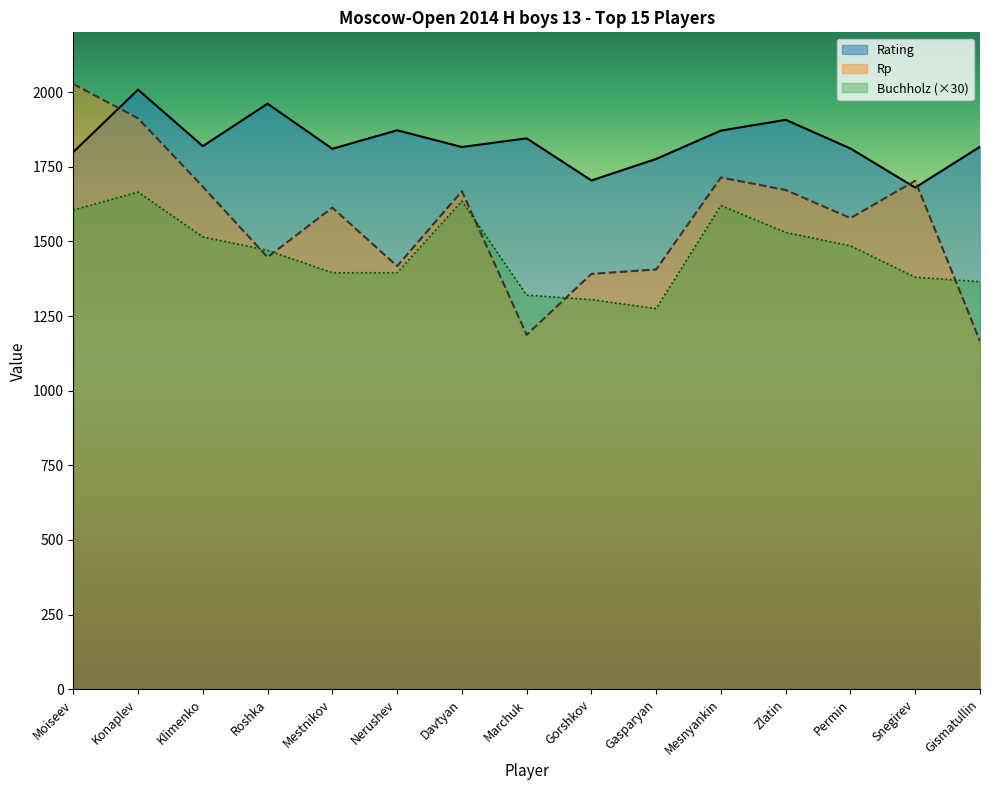

Where do Rp and Rating first cross each other?

Moiseev and Konaplev